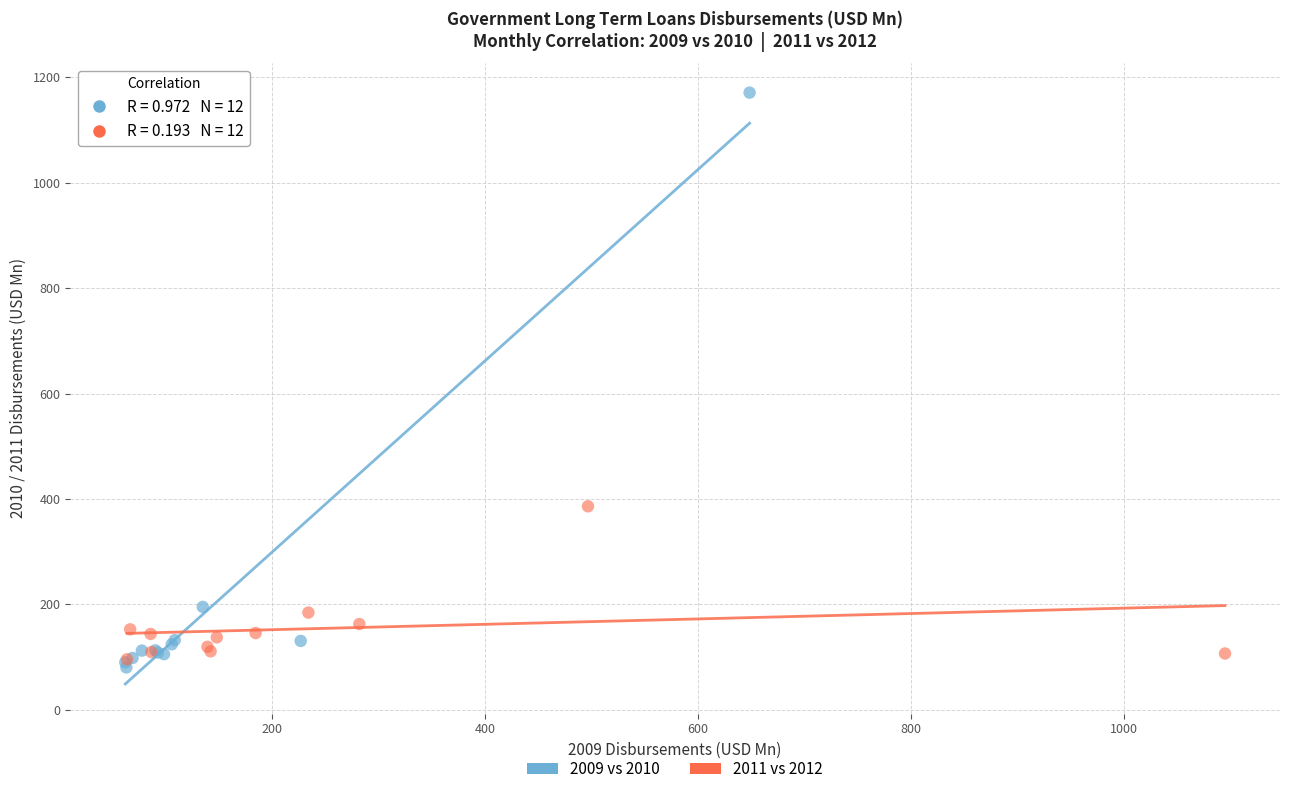

Which series has the widest spread of Y values?

2009 vs 2010